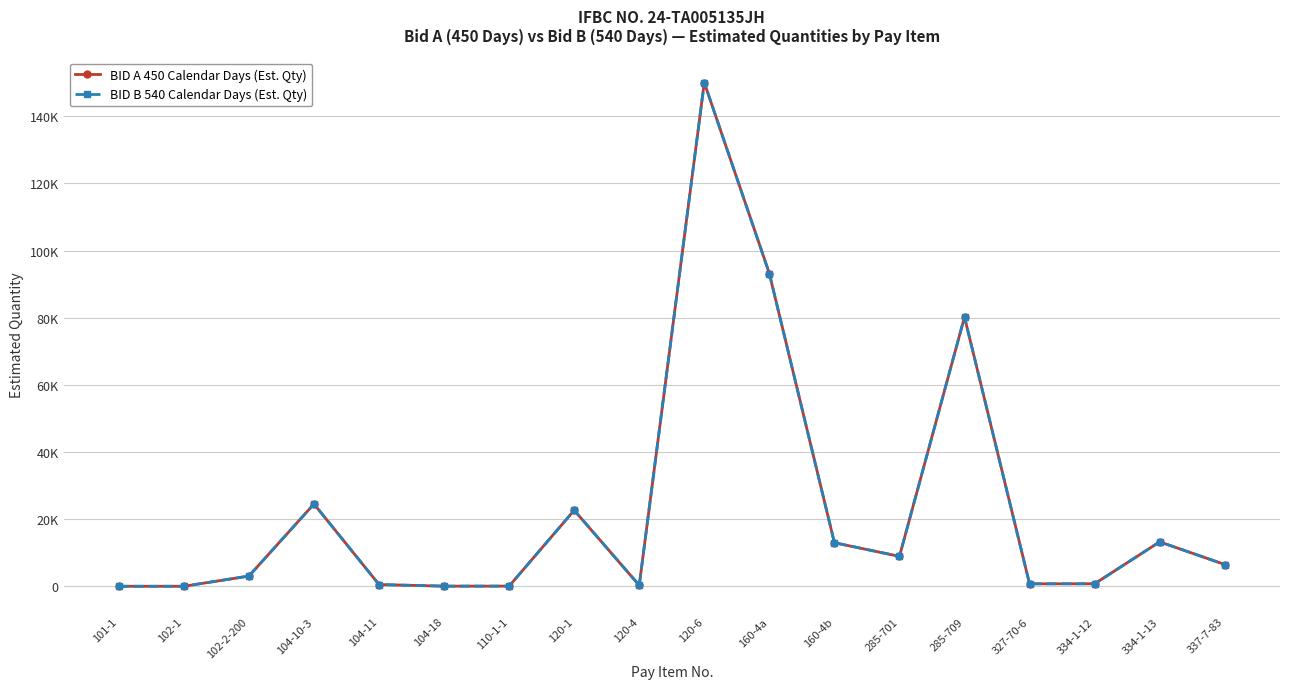

True or false: BID B 540 Calendar Days (Est. Qty) has more than 2 interior local peaks.

True